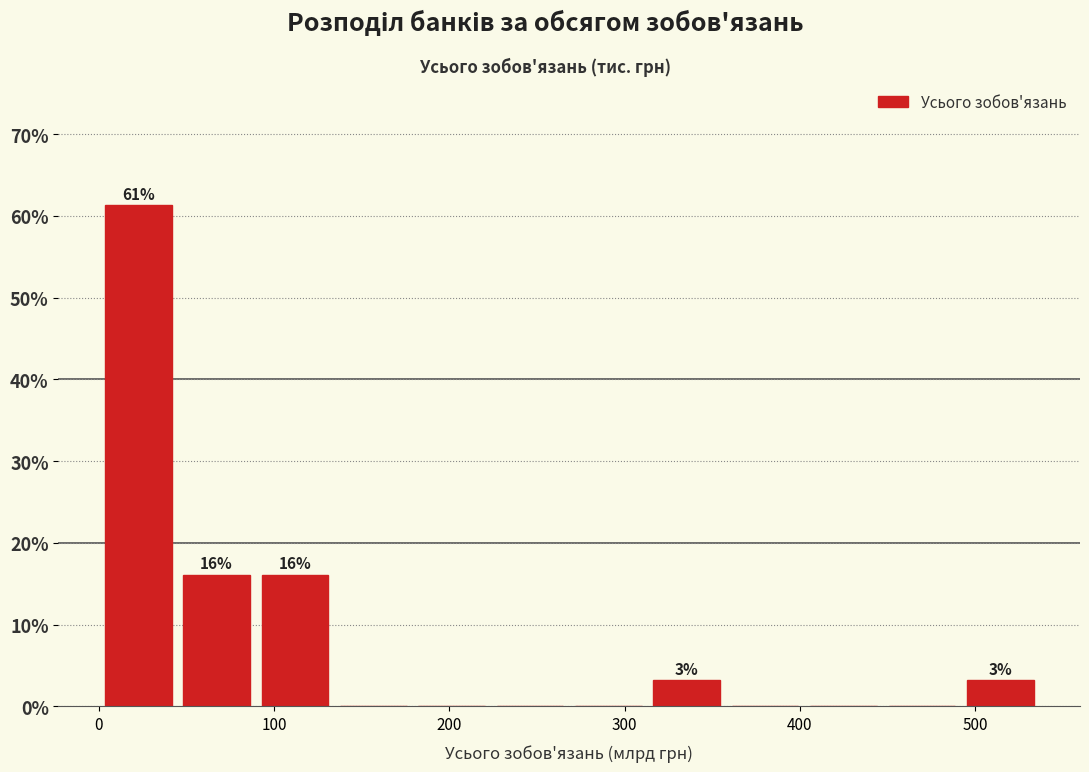

Over which range of the x-axis is the bar tallest?

0 to 40